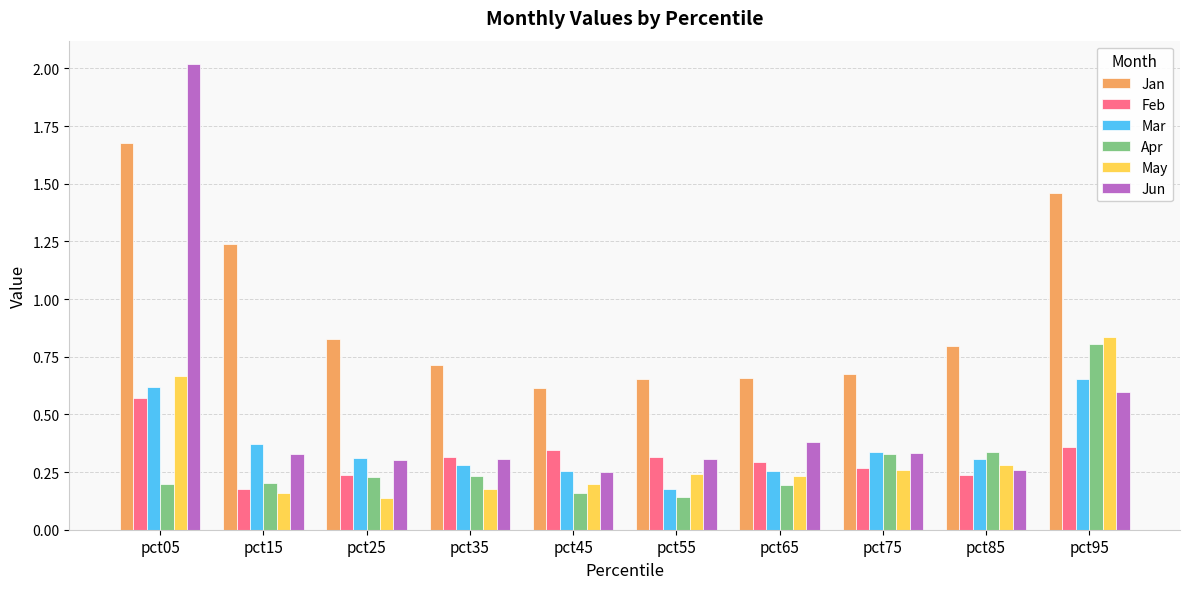

What is the total value across all series at pct55?

1.8